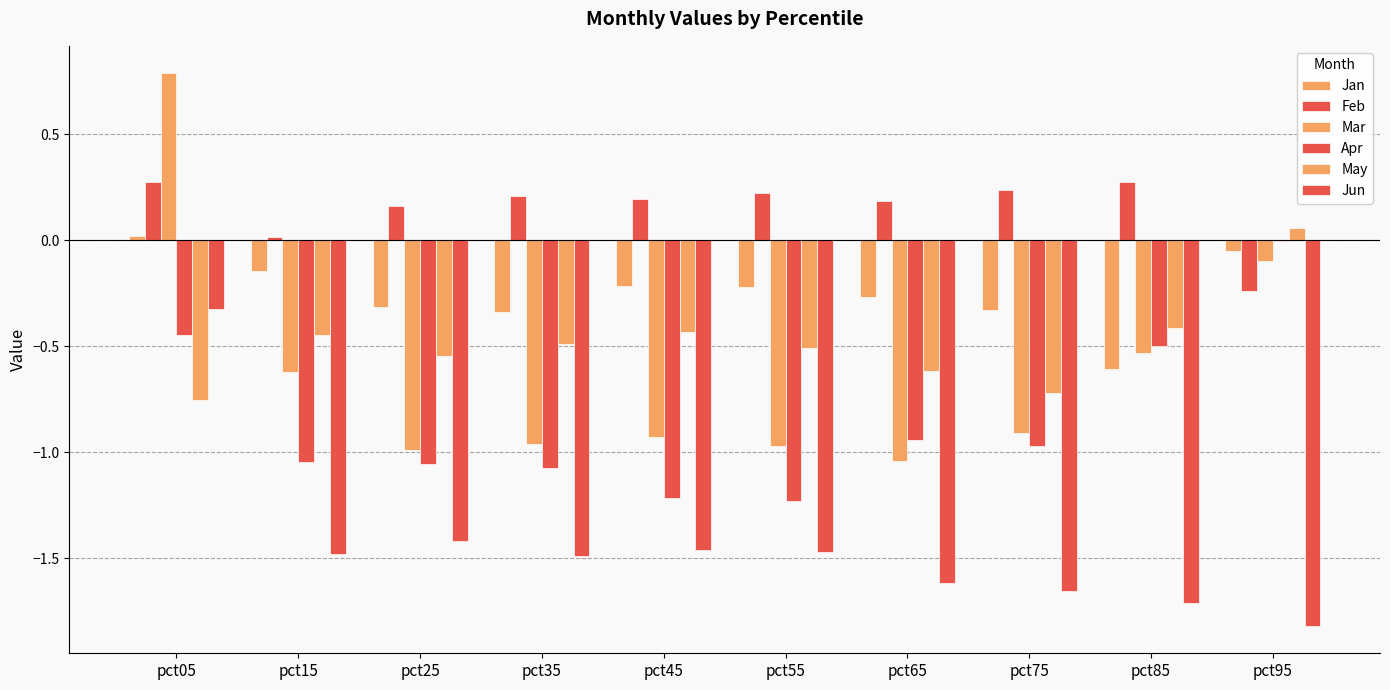

List the series in order of their peak value, lowest first.

Jun, Apr, Jan, May, Feb, Mar